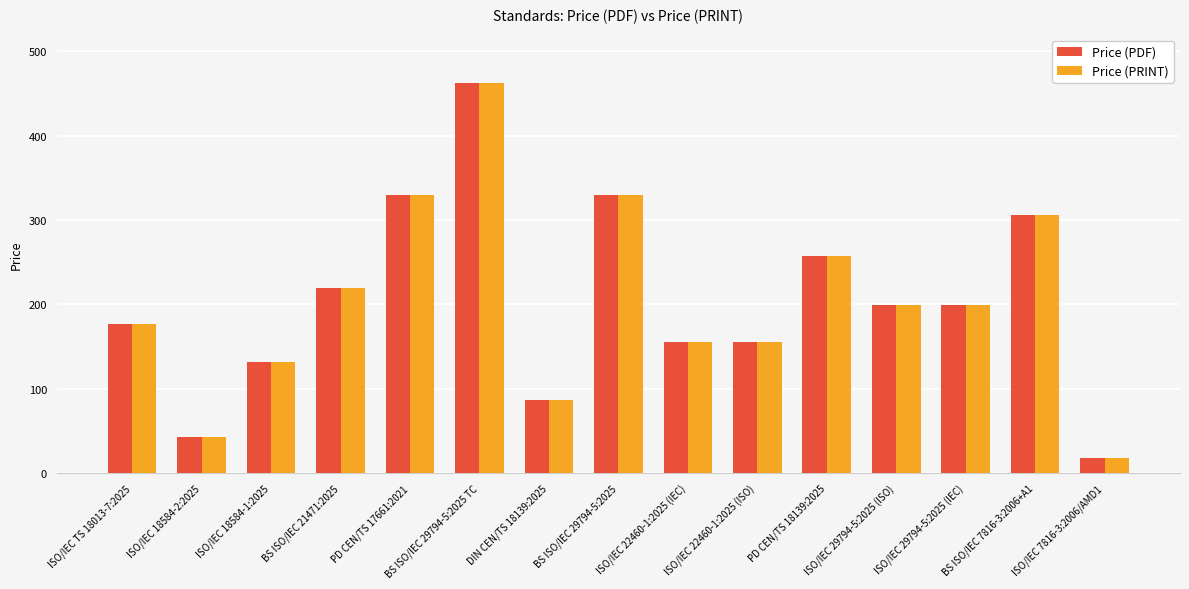

Is the value of Price (PDF) at BS ISO/IEC 29794-5:2025 TC greater than the value of Price (PRINT) at ISO/IEC 22460-1:2025 (IEC)?

Yes